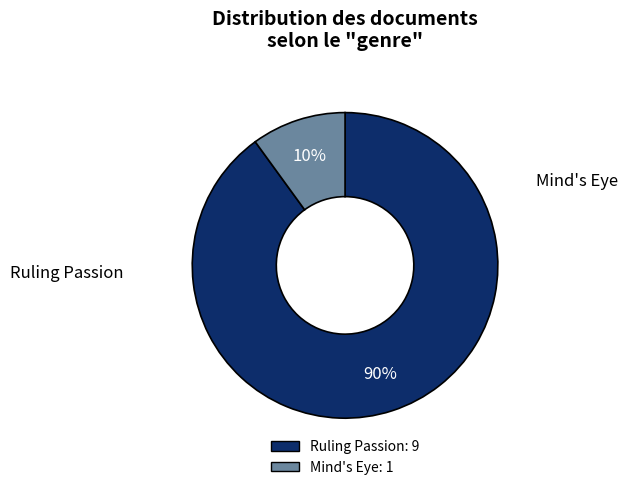

Is there a majority slice in this chart?

Yes